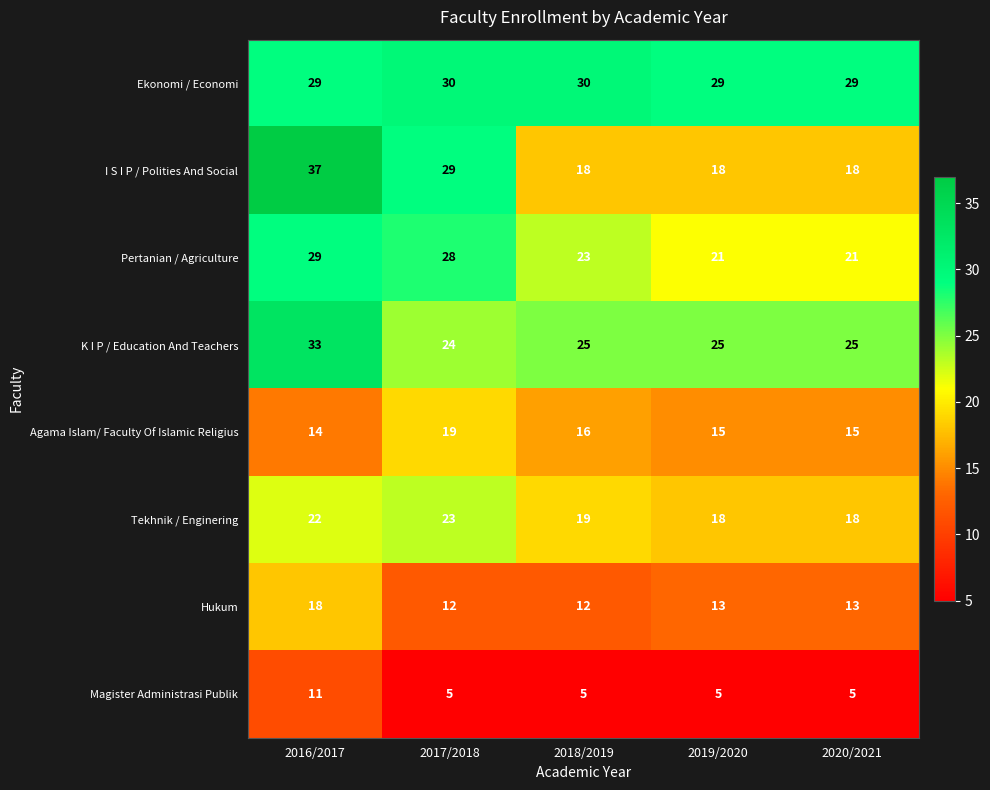

The I S I P / Polities And Social series shows 25 at 2020/2021. True or false?

False